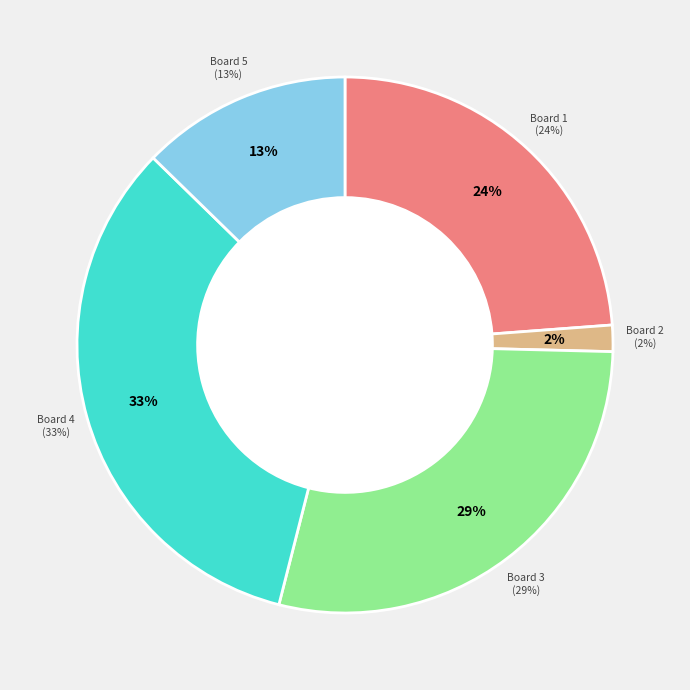

What percentage is the Board 3 slice, to the nearest percent?

29%